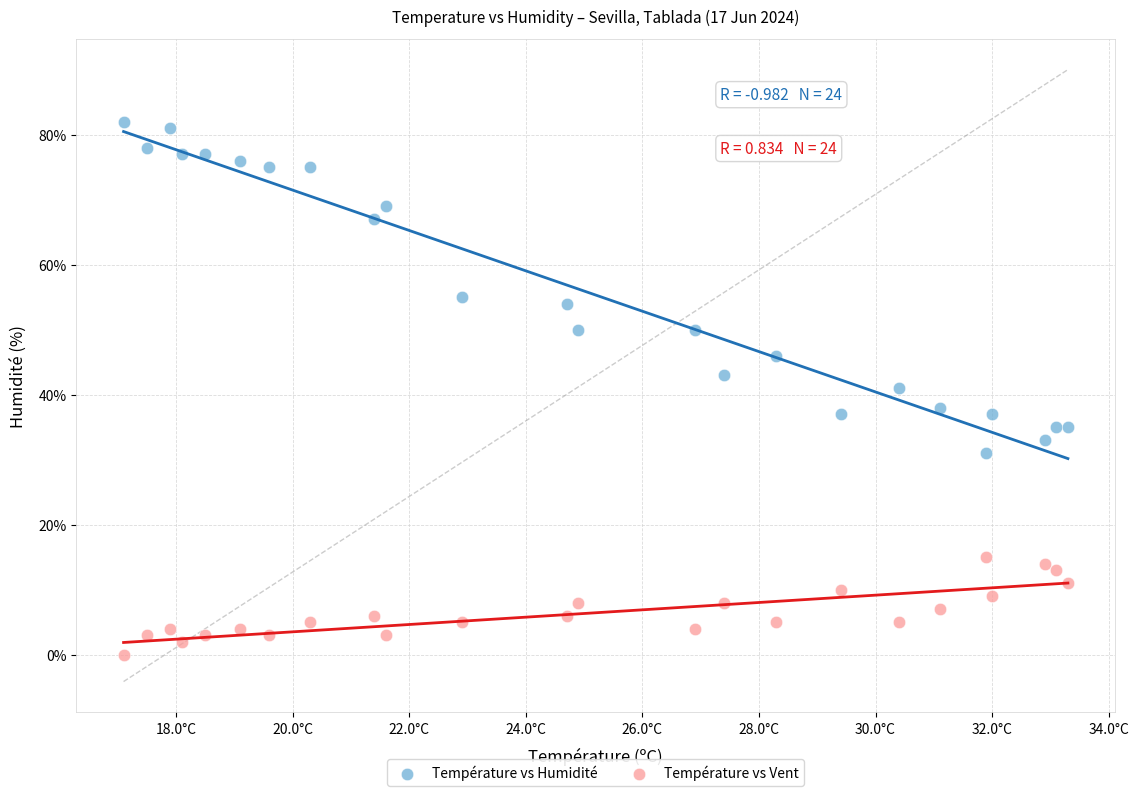

Count the number of points in this scatter plot.

48